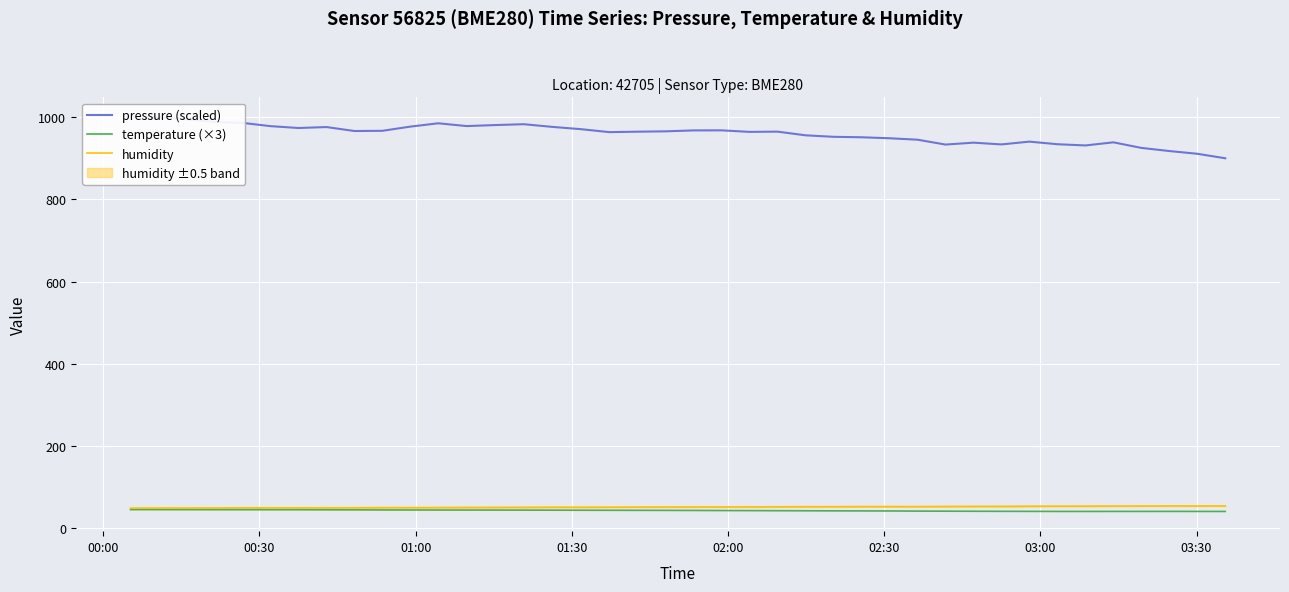

The value of temperature (×3) at 15 is 77.8. True or false?

False